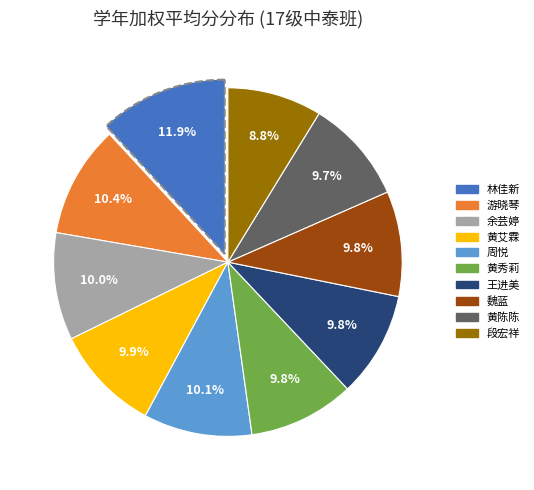

The 魏蓝 slice represents 22% of the pie. True or false?

False